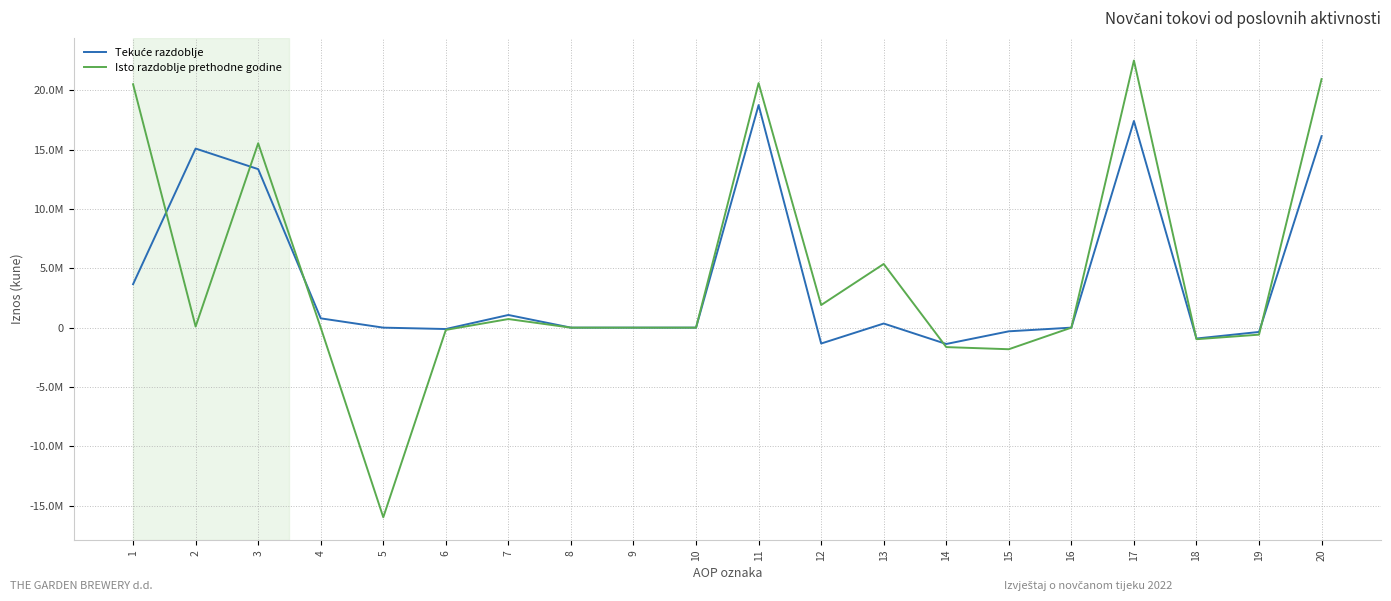

Does the chart display data point markers on the line(s)?

No